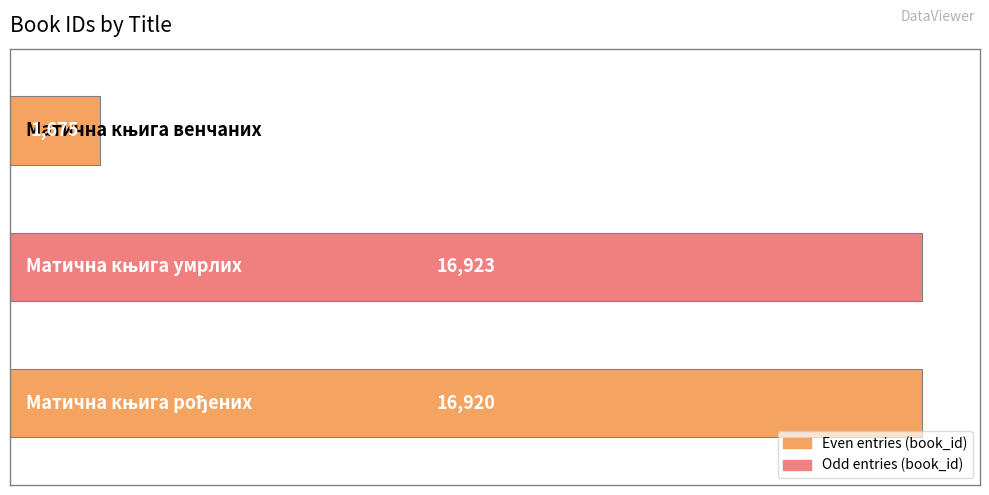

Rank the categories by value from lowest to highest.

Матична књига венчаних, Матична књига рођених, Матична књига умрлих